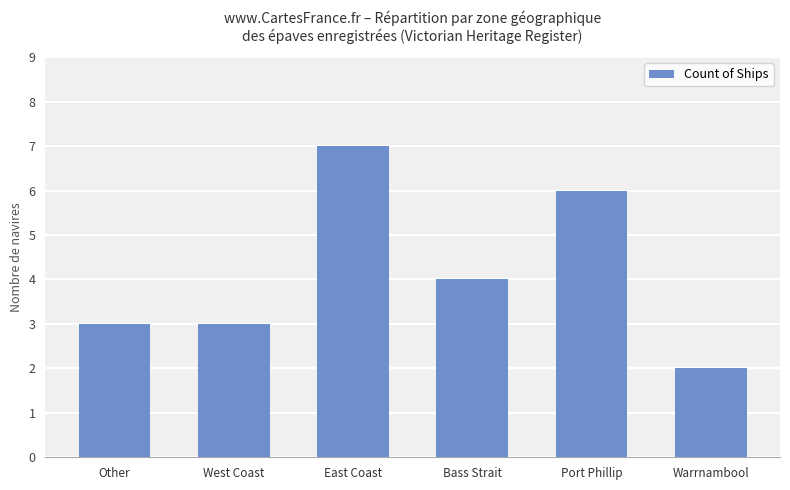

What is the average value?

4